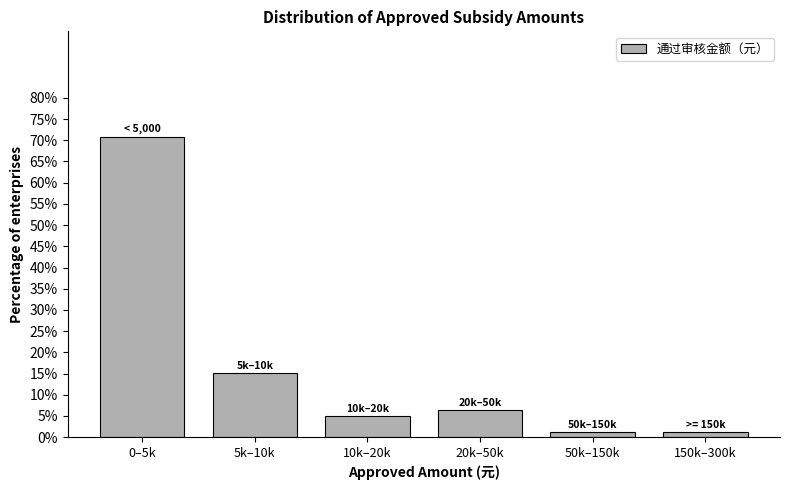

Reading left to right, extract all data points from this chart.

0–5k=70.9	5k–10k=15.2	10k–20k=5.1	20k–50k=6.3	50k–150k=1.3	150k–300k=1.3